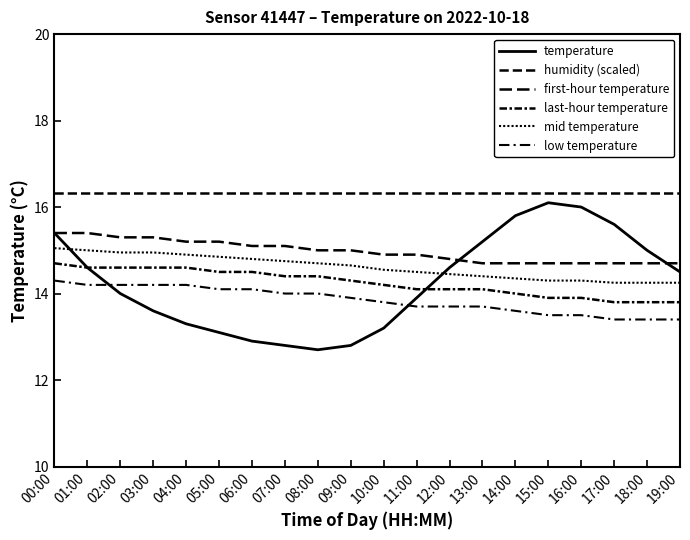

Which series has the largest range (max minus min)?

temperature